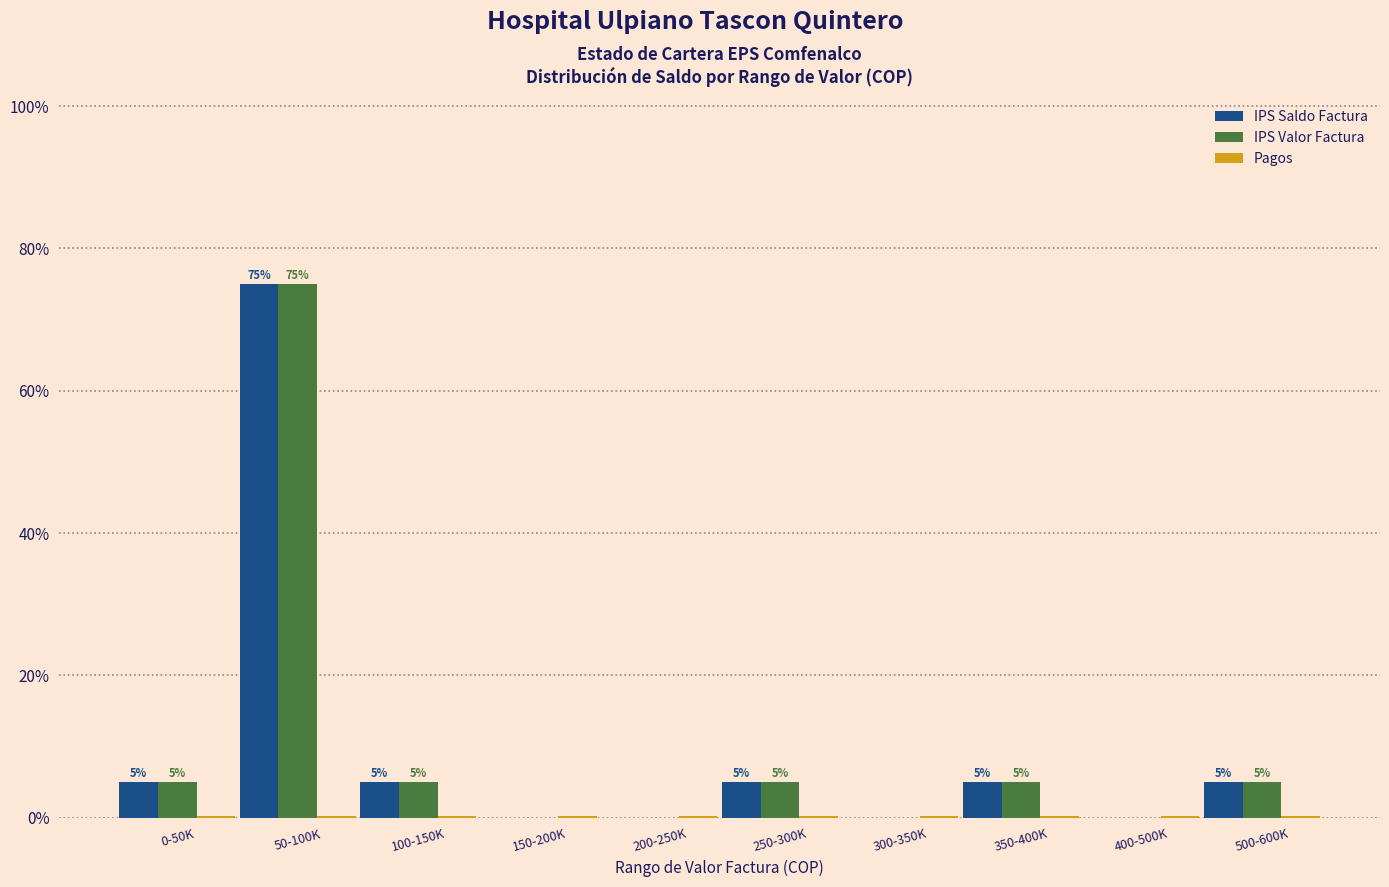

At which label does IPS Saldo Factura reach its peak?

50-100K